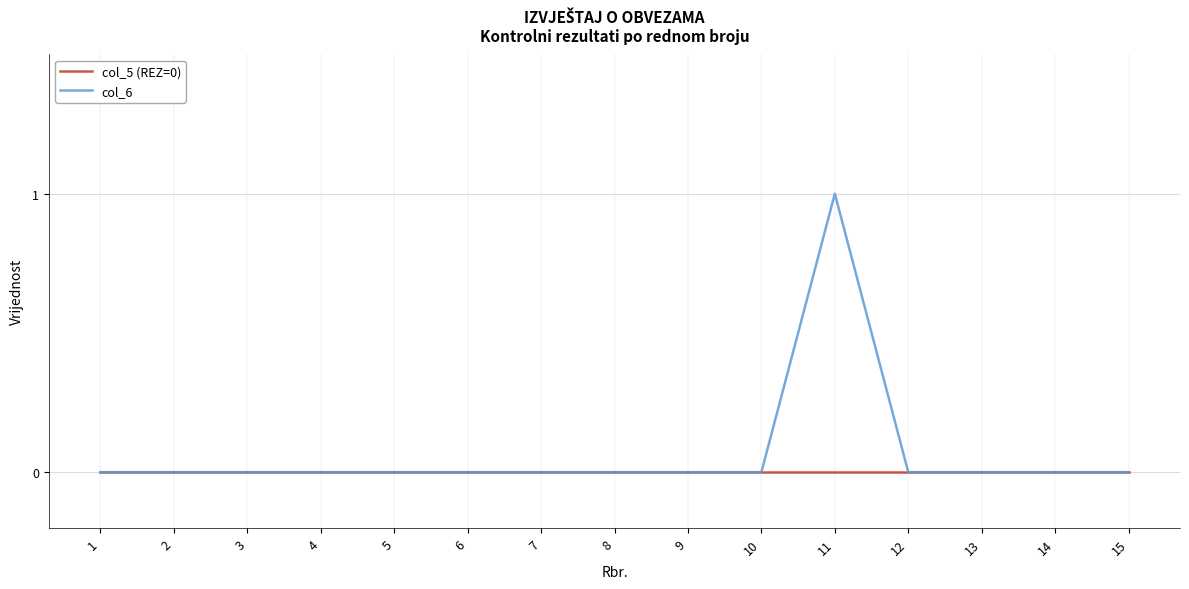

The col_6 series shows 0 at 5. True or false?

True